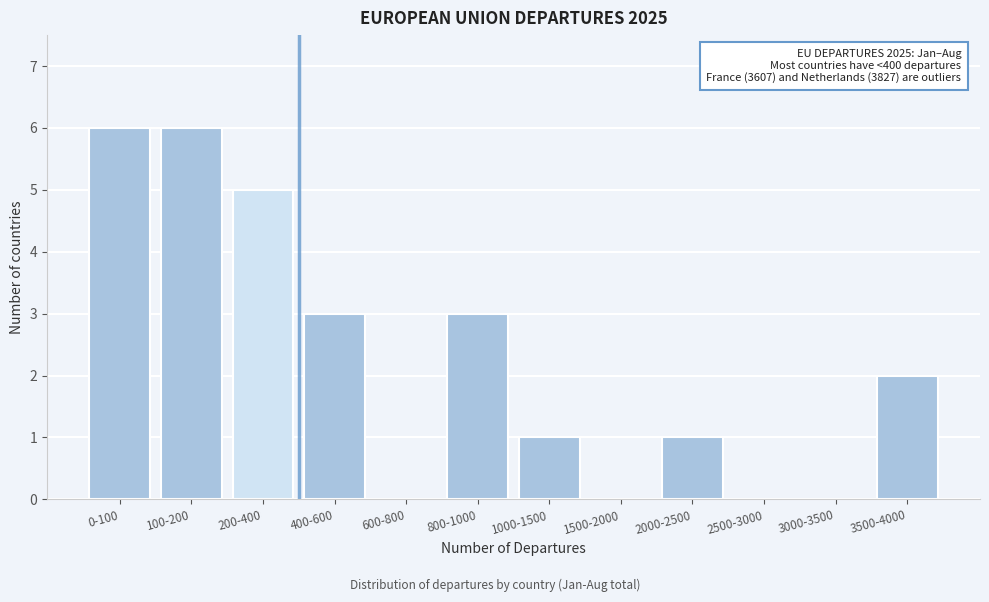

Reading left to right, what are all the values shown in this chart?

0-100=6	100-200=6	200-400=5	400-600=3	600-800=0	800-1000=3	1000-1500=1	1500-2000=0	2000-2500=1	2500-3000=0	3000-3500=0	3500-4000=2